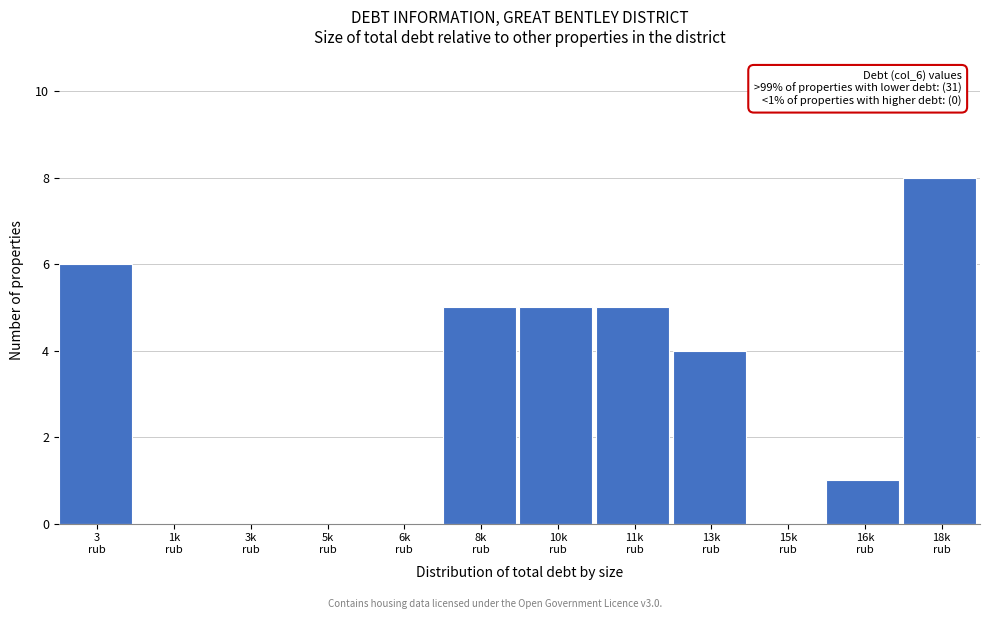

What is the sum of all values?

34